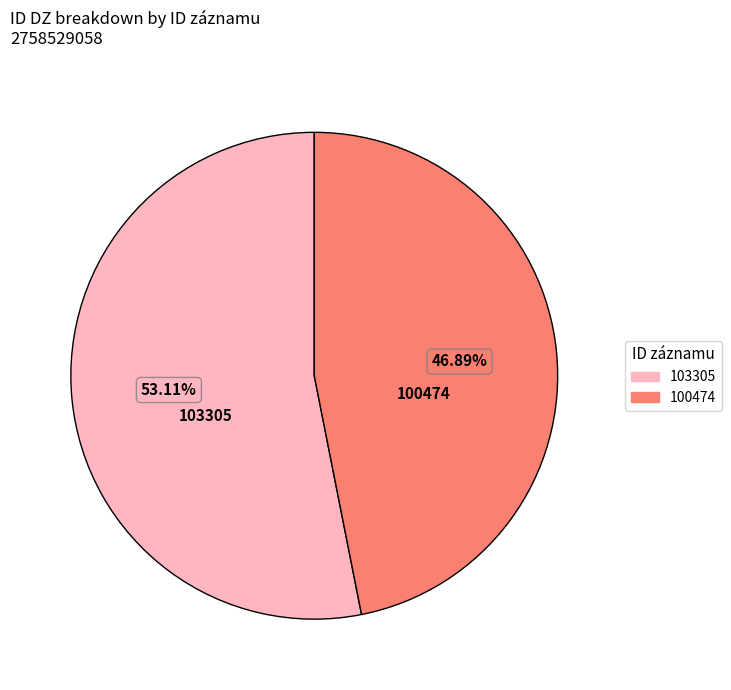

Approximately how many times larger is the value at 100474 compared to 103305?

0.9